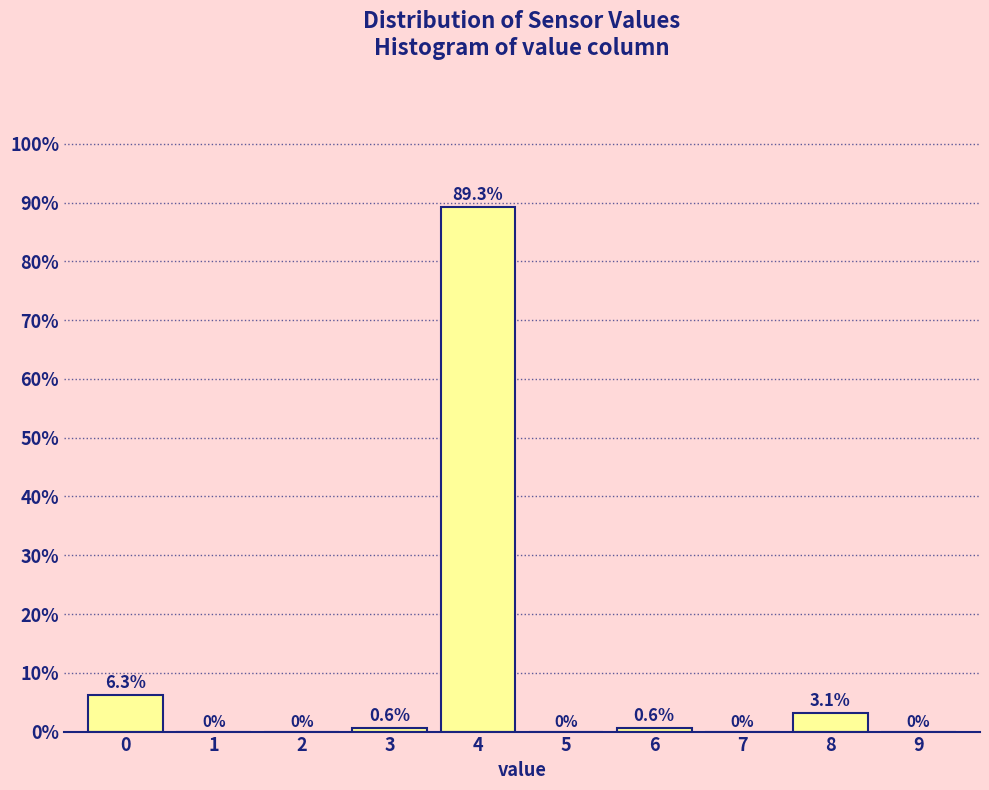

Reading left to right, transcribe all the data shown in this chart.

0=6.3	1=0.0	2=0.0	3=0.6	4=89.3	5=0.0	6=0.6	7=0.0	8=3.1	9=0.0